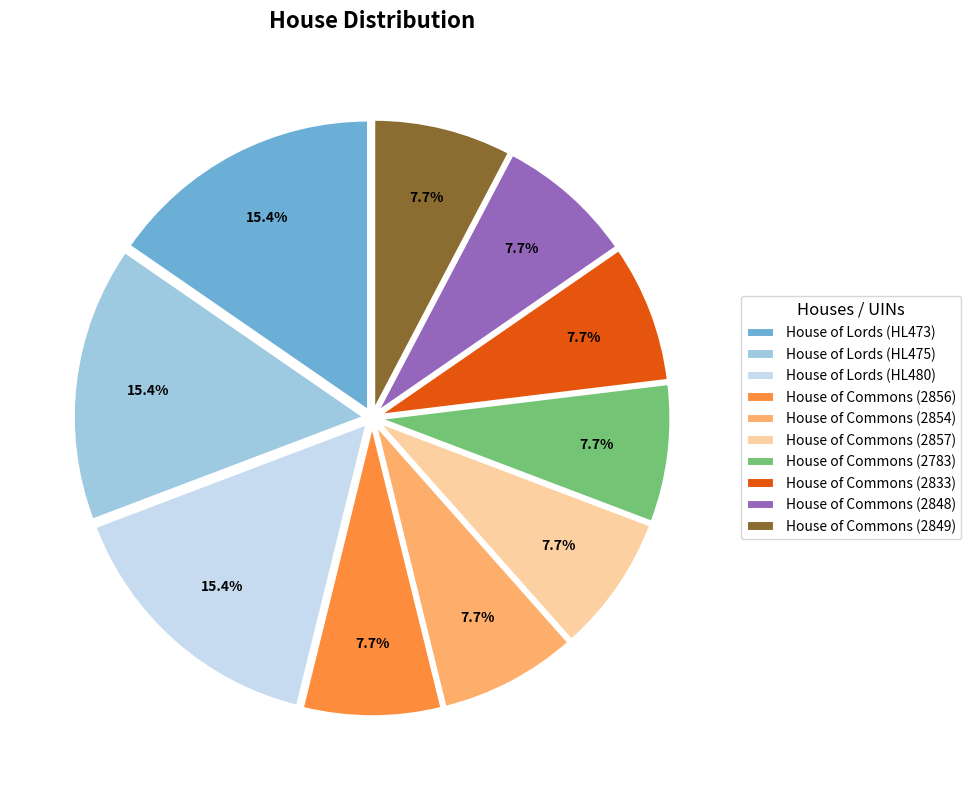

To the nearest percent, what is the average slice percentage?

10%